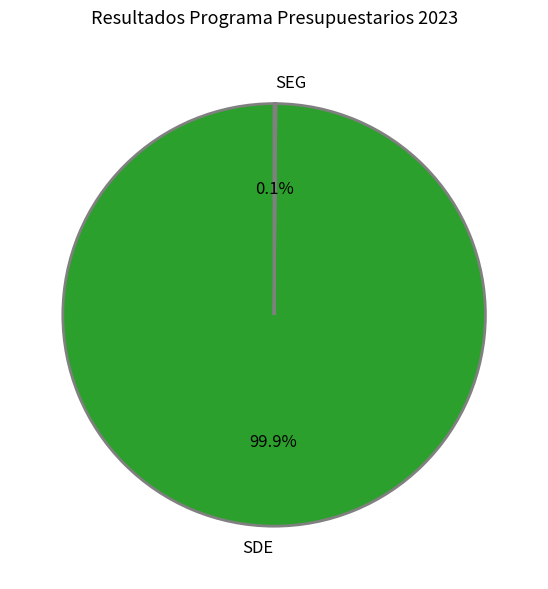

Is SDE the majority of the pie?

Yes